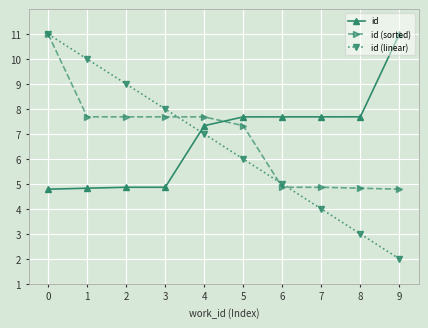

How many values in the id series exceed 7?

6